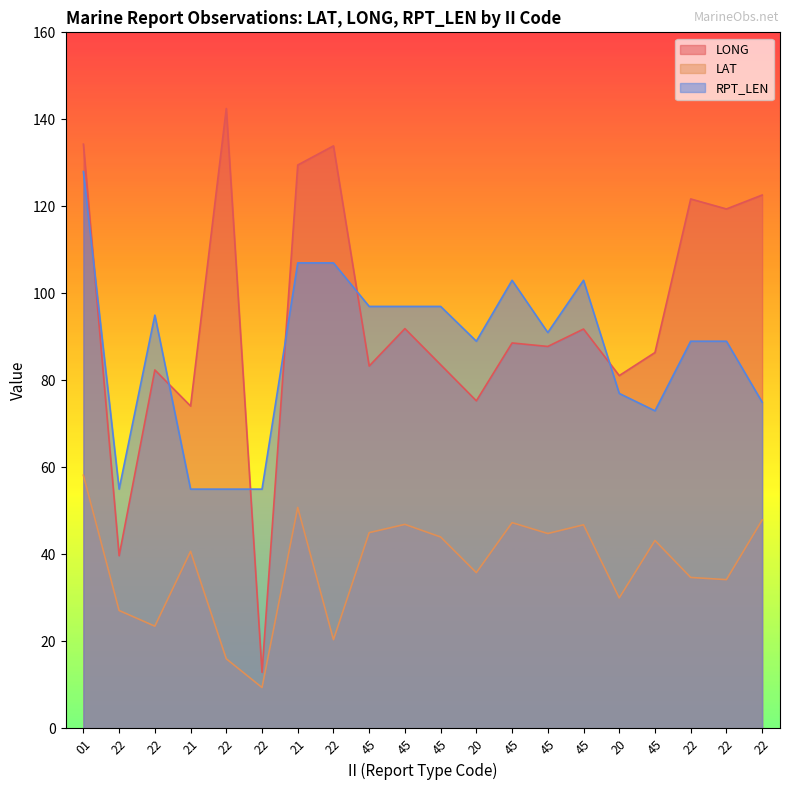

Rank the categories by RPT_LEN value from lowest to highest.

22, 21, 22, 22, 45, 22, 20, 20, 22, 22, 45, 22, 45, 45, 45, 45, 45, 21, 22, 01